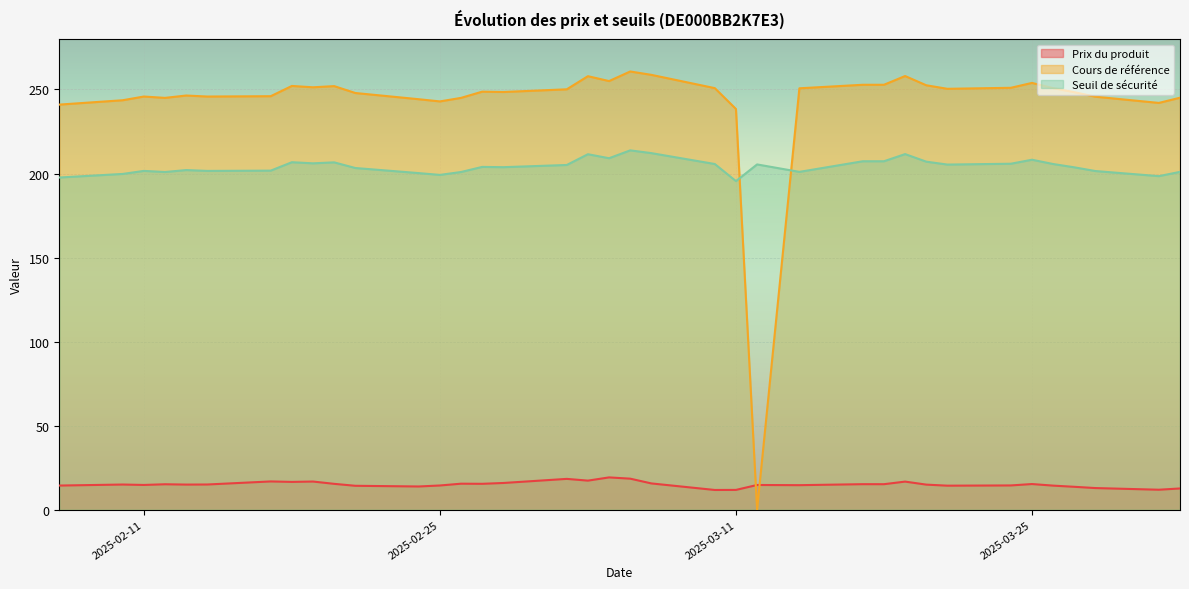

Which series changed the most between 2025-04-01 and 2025-03-31?

Cours de référence